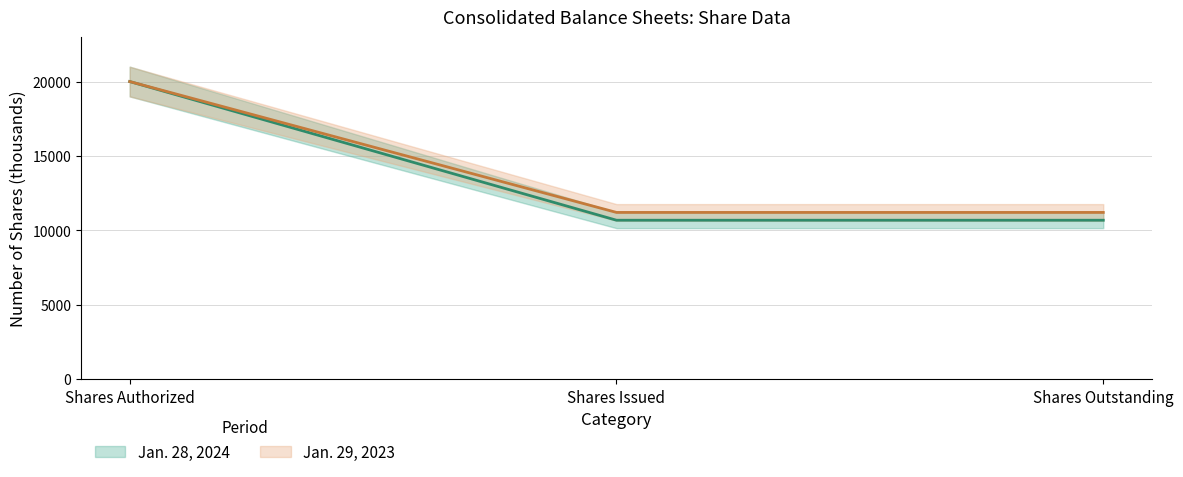

What is the smallest value displayed?

10672